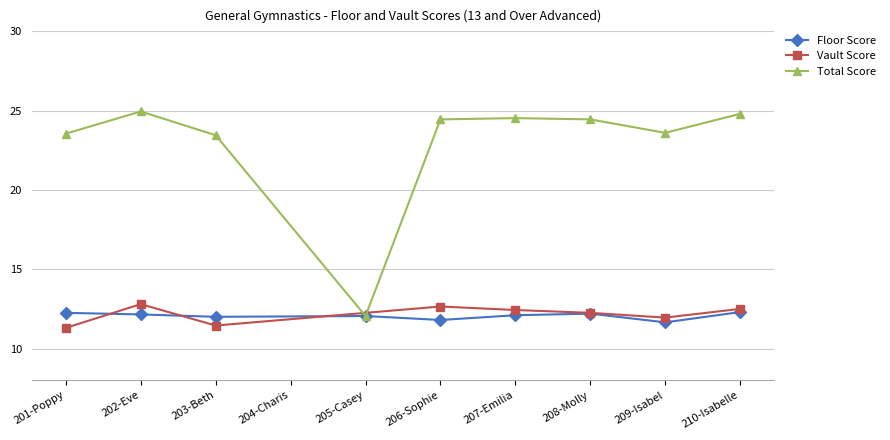

Is the value of Total Score at 203-Beth greater than the value of Floor Score at 207-Emilia?

Yes